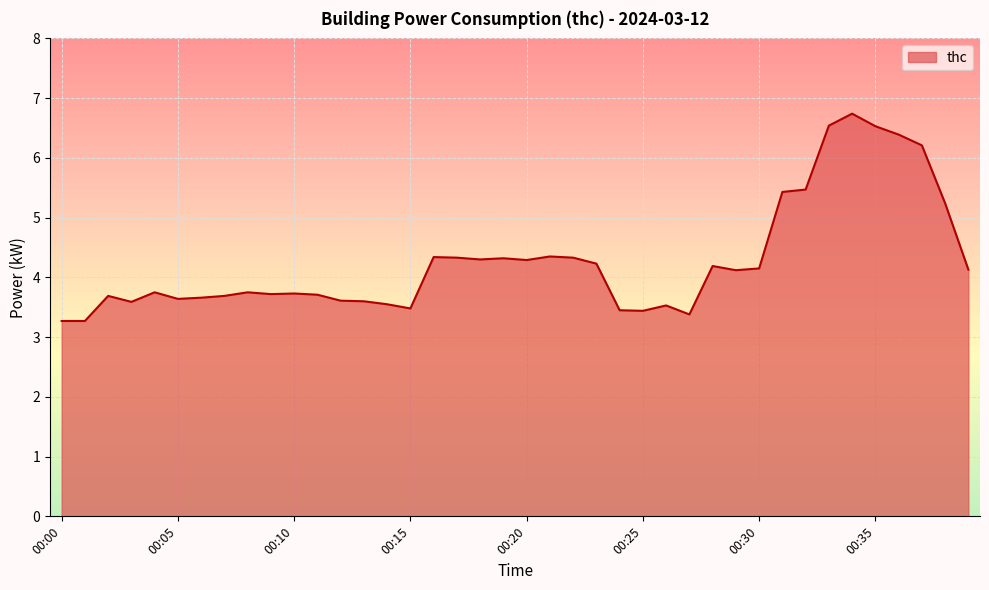

What is the maximum value shown in the chart?

6.7